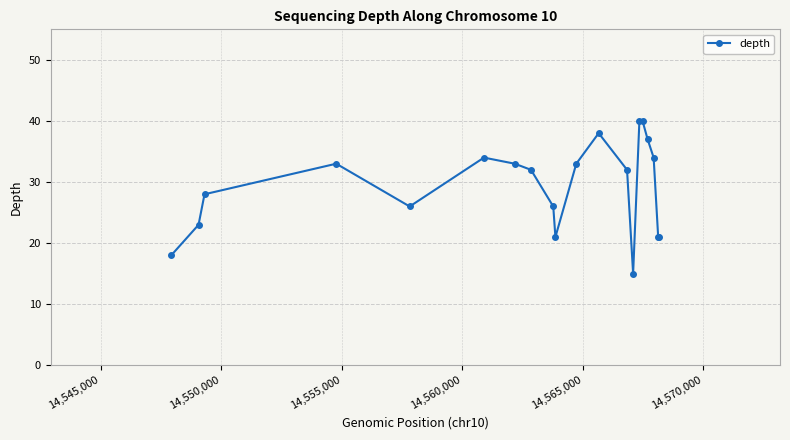

What is the maximum value shown in the chart?

40